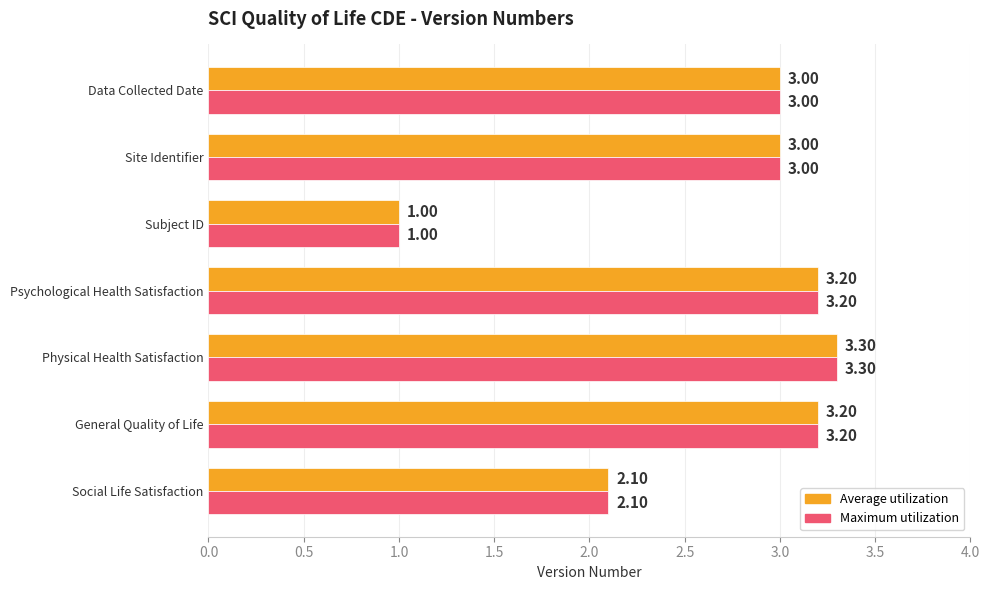

What is the difference between the maximum and minimum values in the Maximum utilization series?

2.3